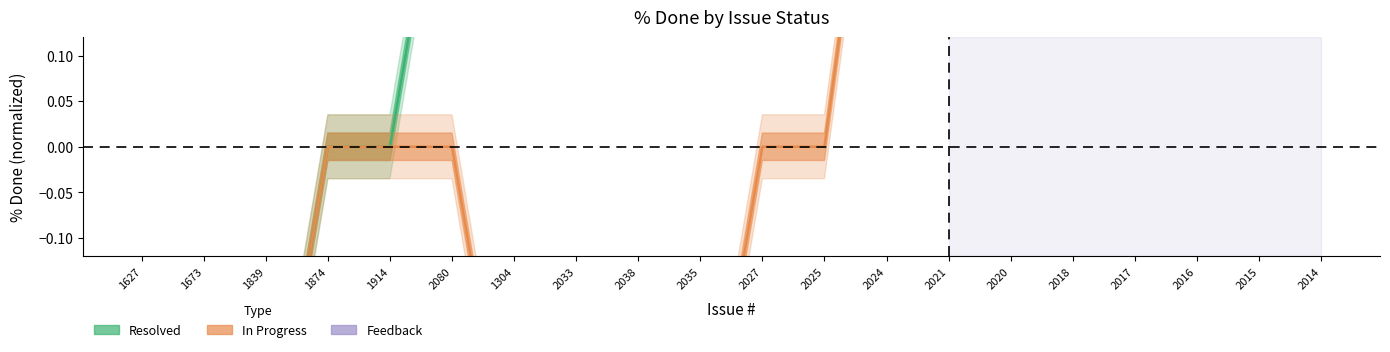

Count the number of categories in the chart.

20